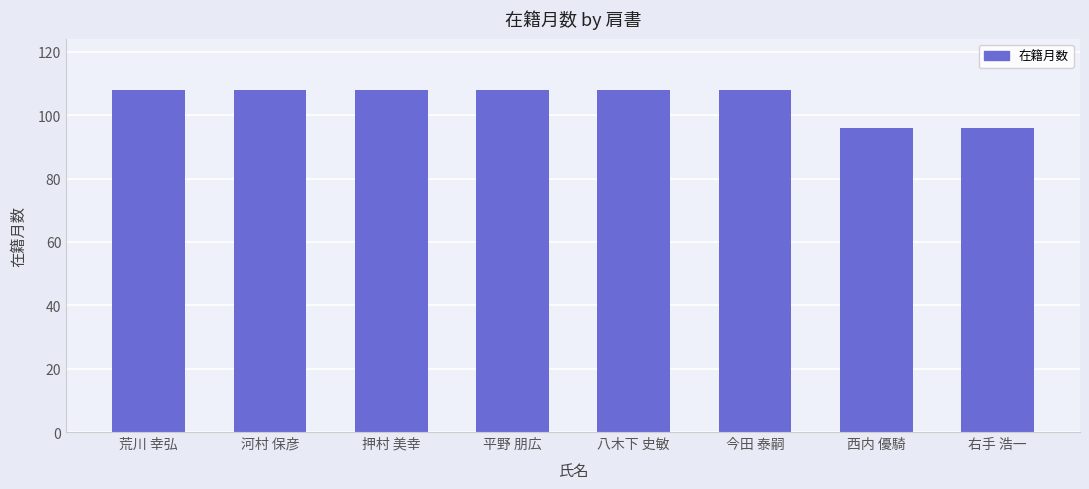

How many data points does each series have?

8